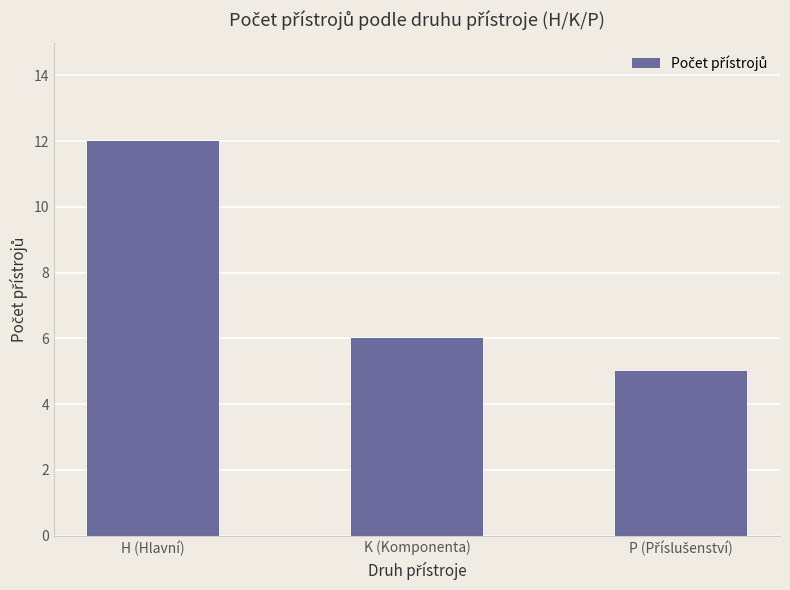

What is the label of the 2nd bar from the left?

K (Komponenta)